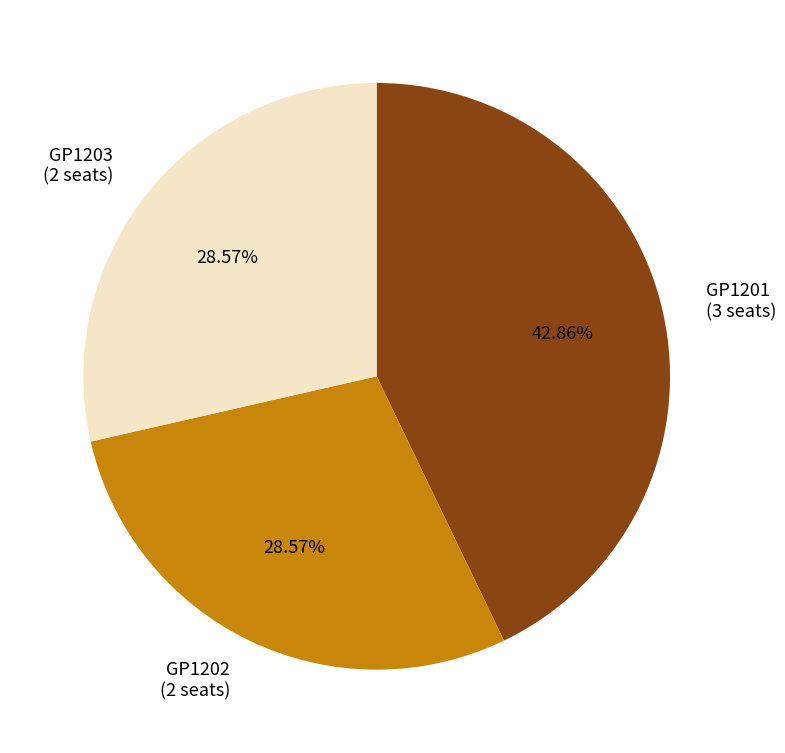

How many slices are in this pie chart?

3